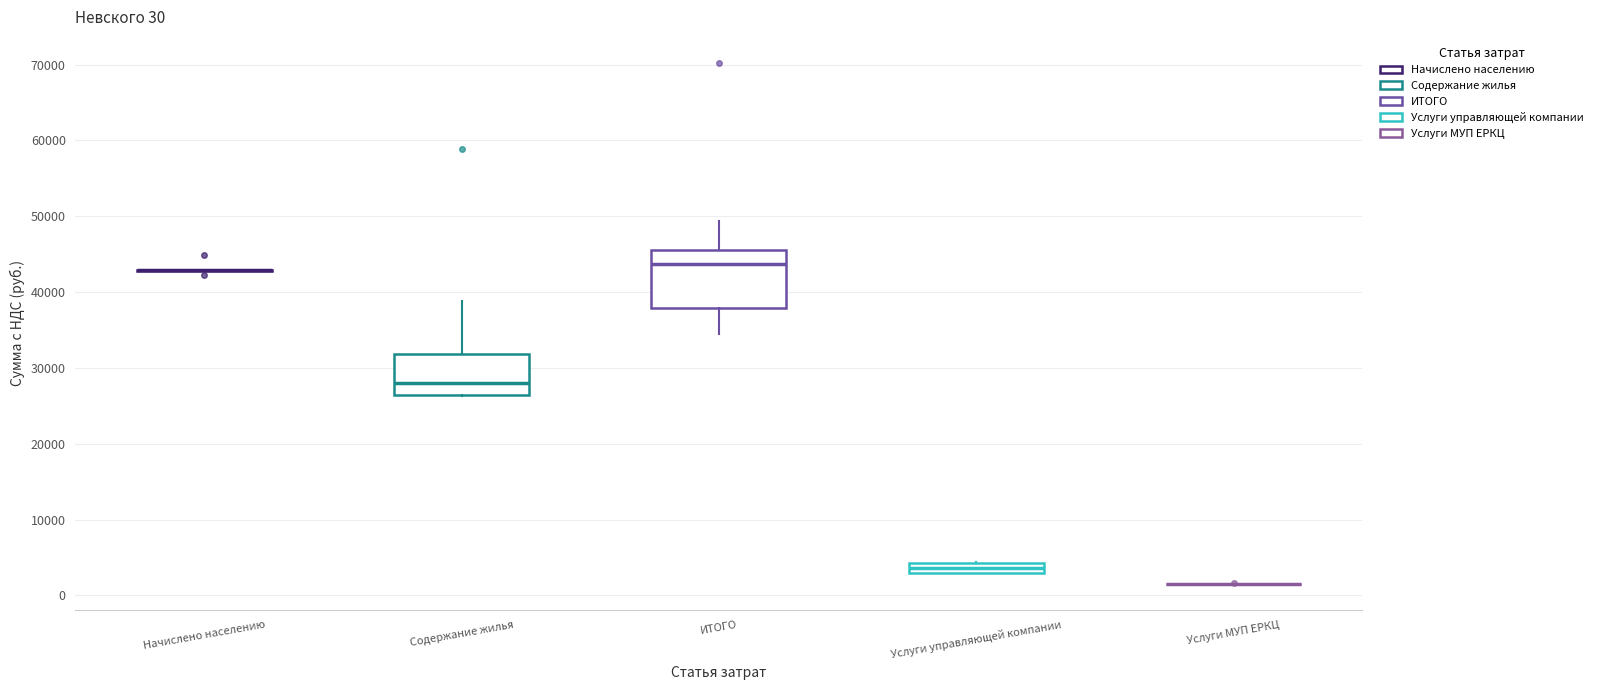

Comparing the boxes themselves (not the whiskers), which one is the tallest?

ИТОГО